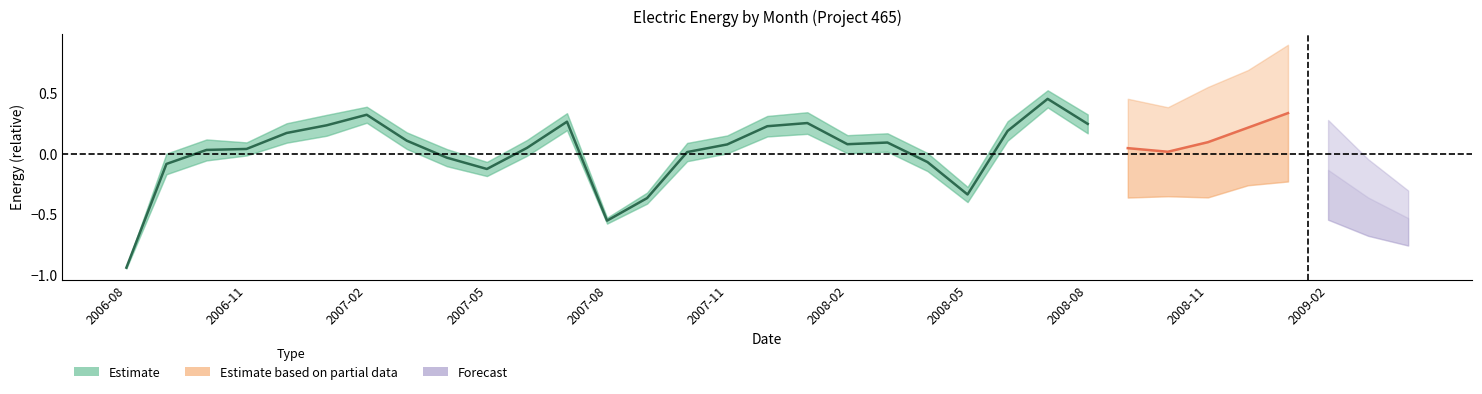

Where is the data nearest to the value 0?

14